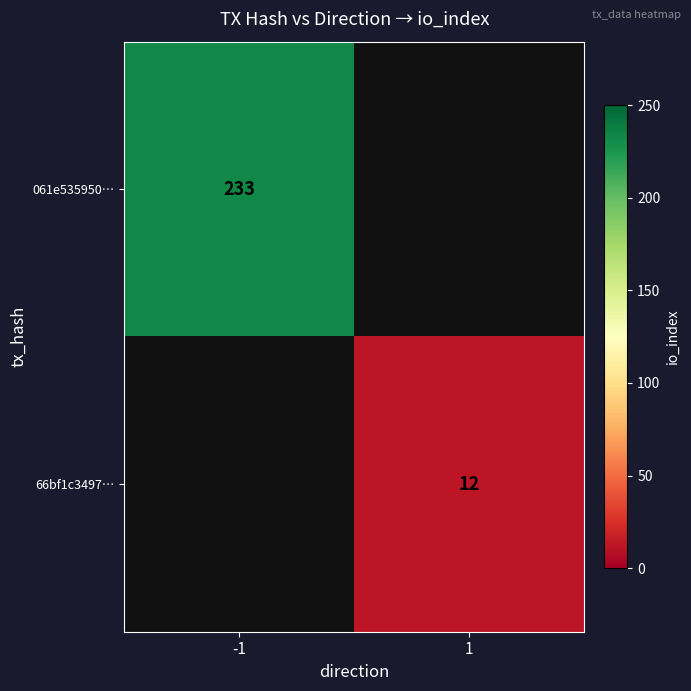

Is it true that 66bf1c3497… equals 12 at 1?

True